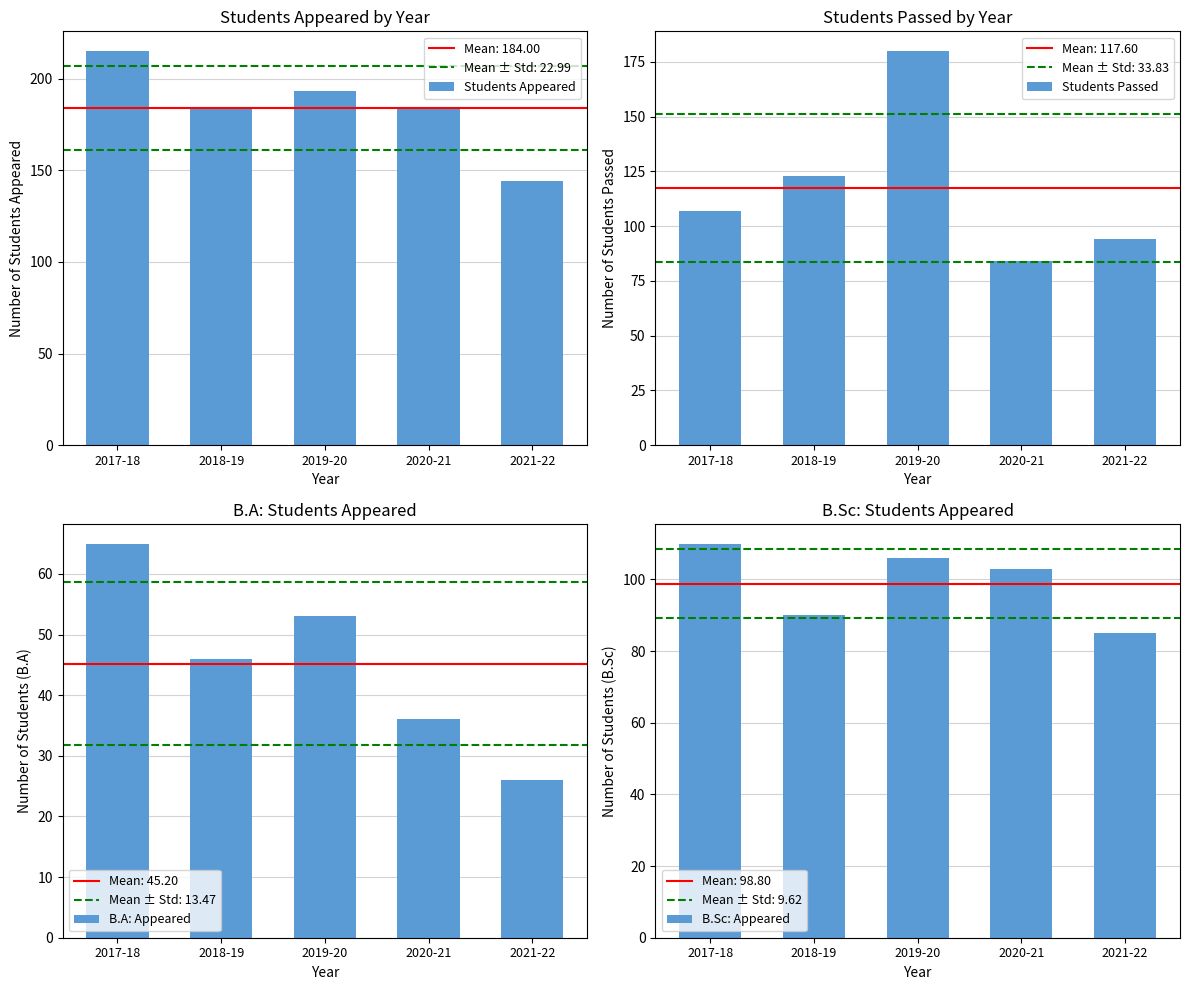

Count the number of categories in the chart.

5